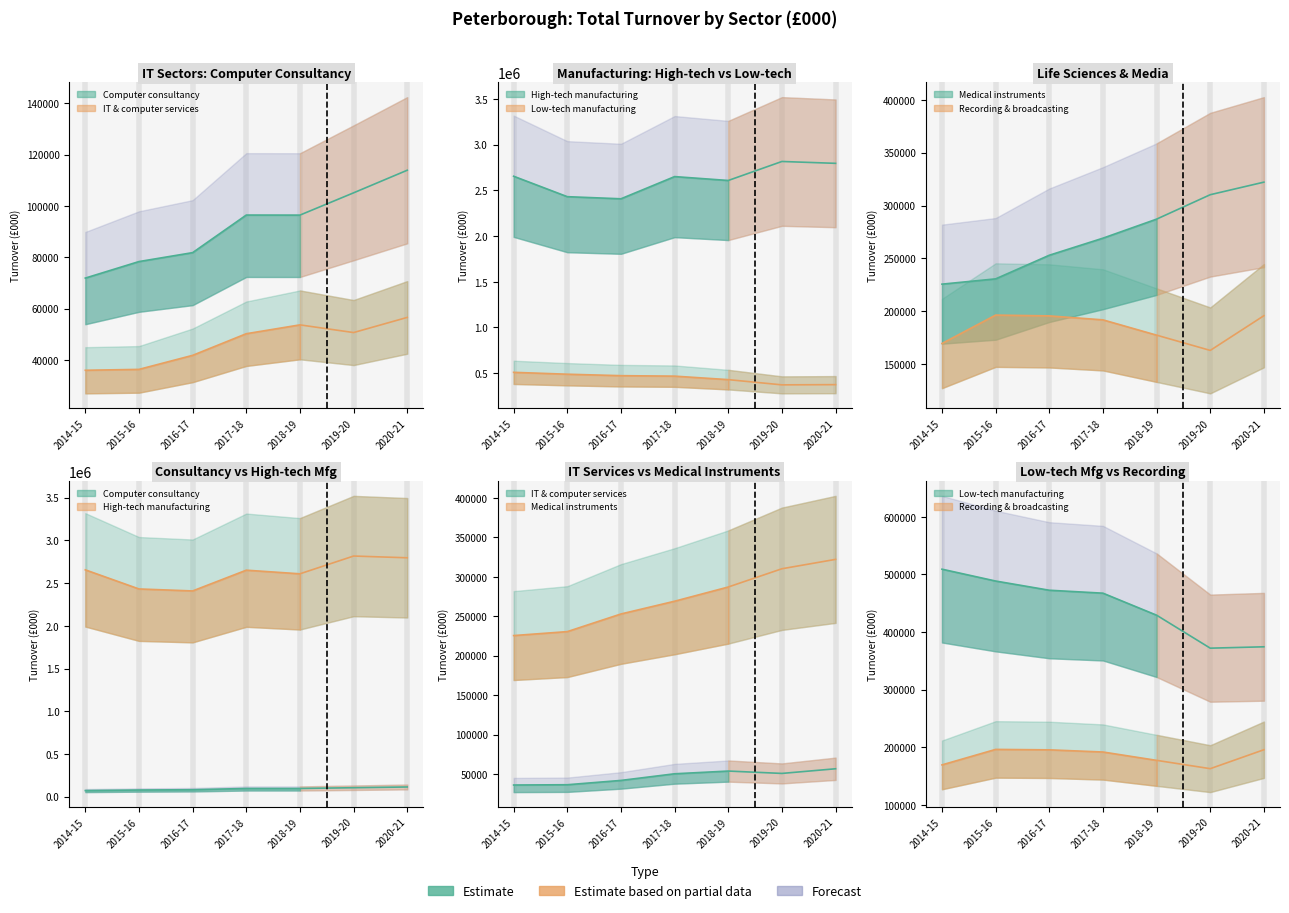

Rank the categories by Recording & broadcasting value from highest to lowest.

2015-16, 2020-21, 2016-17, 2017-18, 2018-19, 2014-15, 2019-20